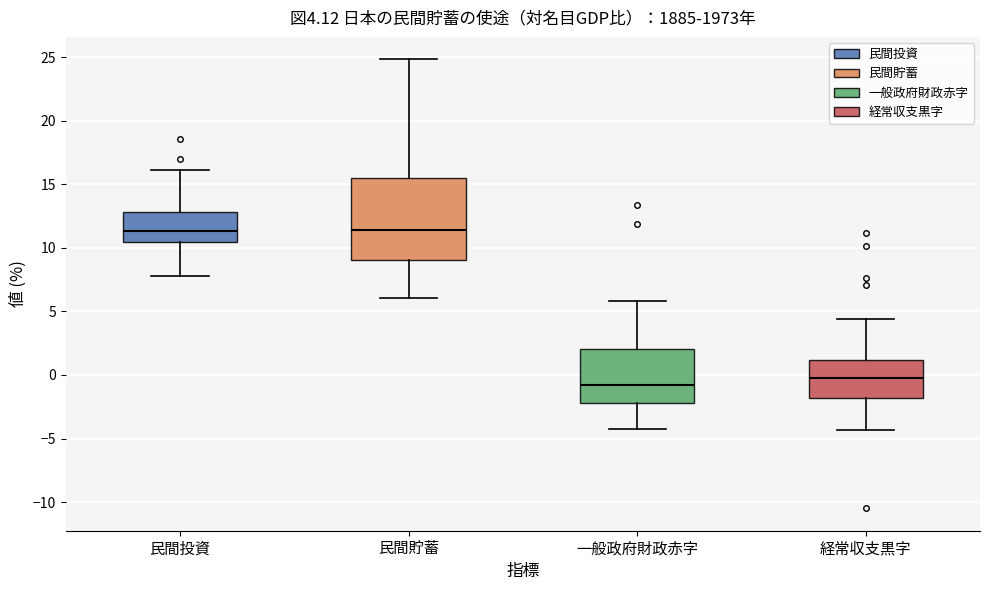

Which box is the tallest, from its lower edge to its upper edge?

民間貯蓄